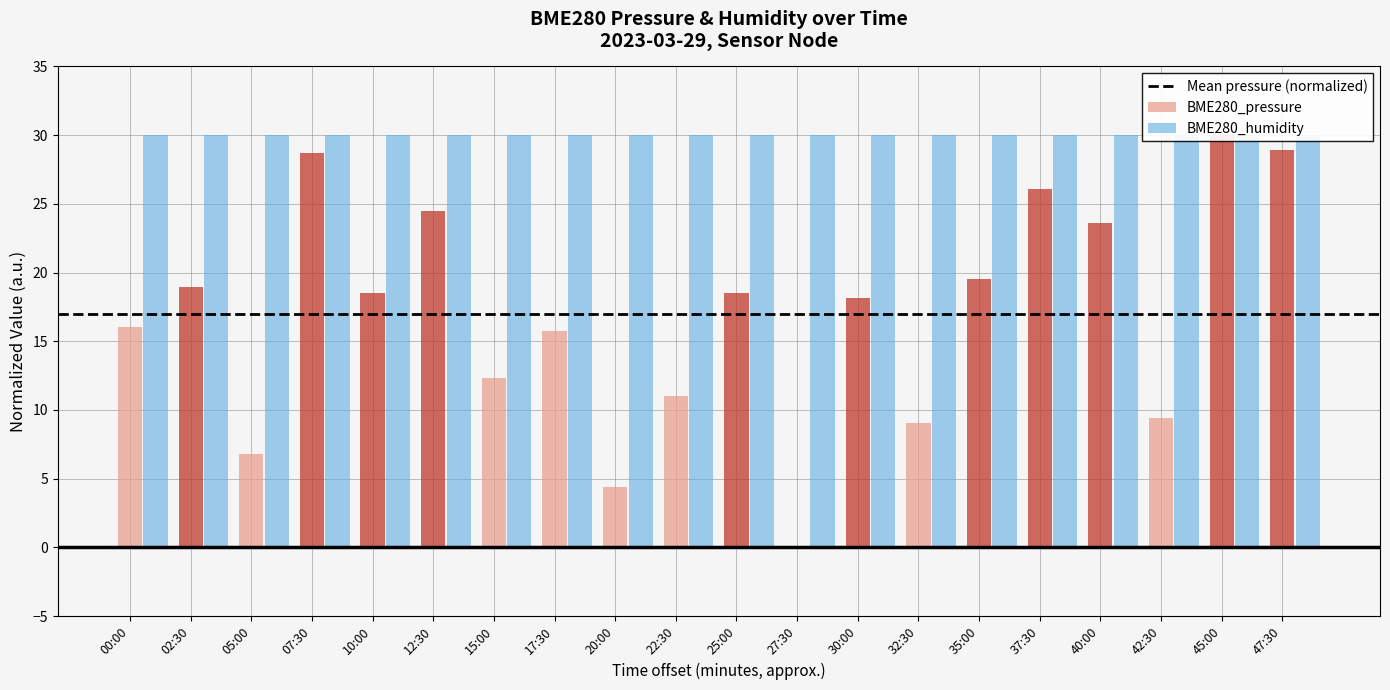

Where is the data nearest to the value 15?

17:30